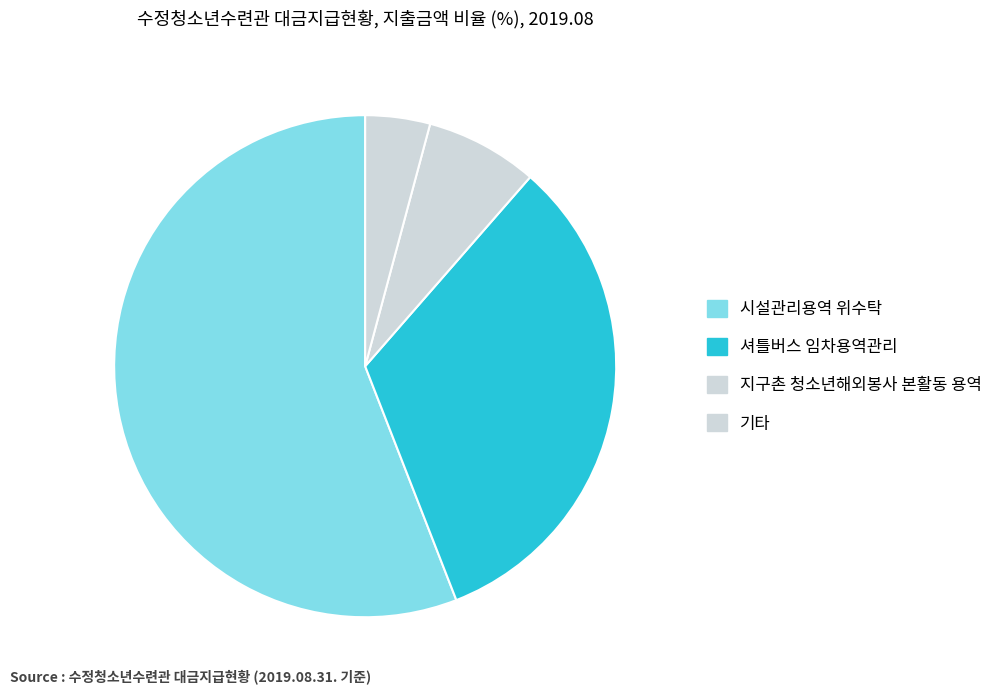

Count the number of slices in the pie.

4